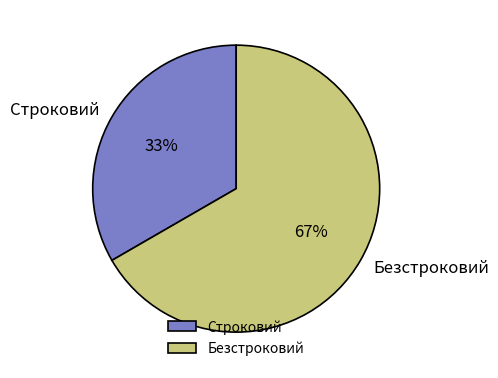

Which category has the smallest portion of the pie?

Строковий